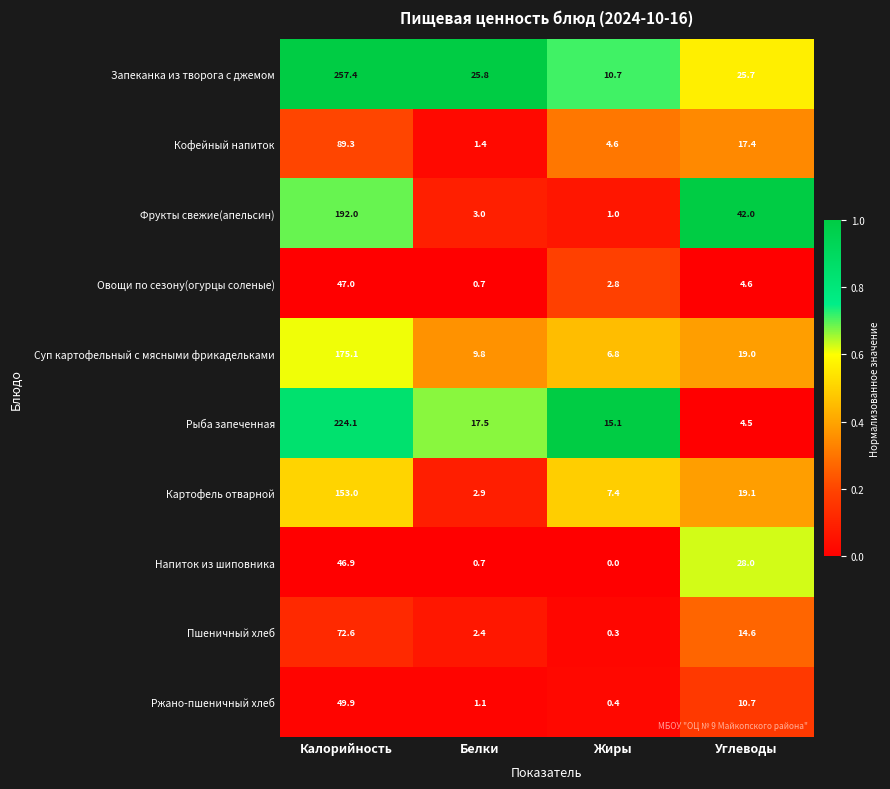

Rank the series by their maximum value, from lowest to highest.

Напиток из шиповника, Овощи по сезону(огурцы соленые), Ржано-пшеничный хлеб, Пшеничный хлеб, Кофейный напиток, Картофель отварной, Суп картофельный с мясными фрикадельками, Фрукты свежие(апельсин), Рыба запеченная, Запеканка из творога с джемом